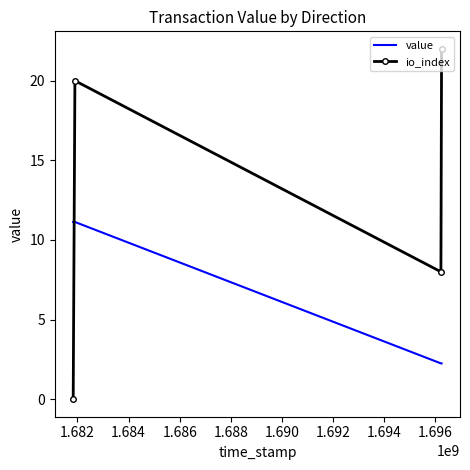

Rank the series by their average value, from lowest to highest.

value, io_index